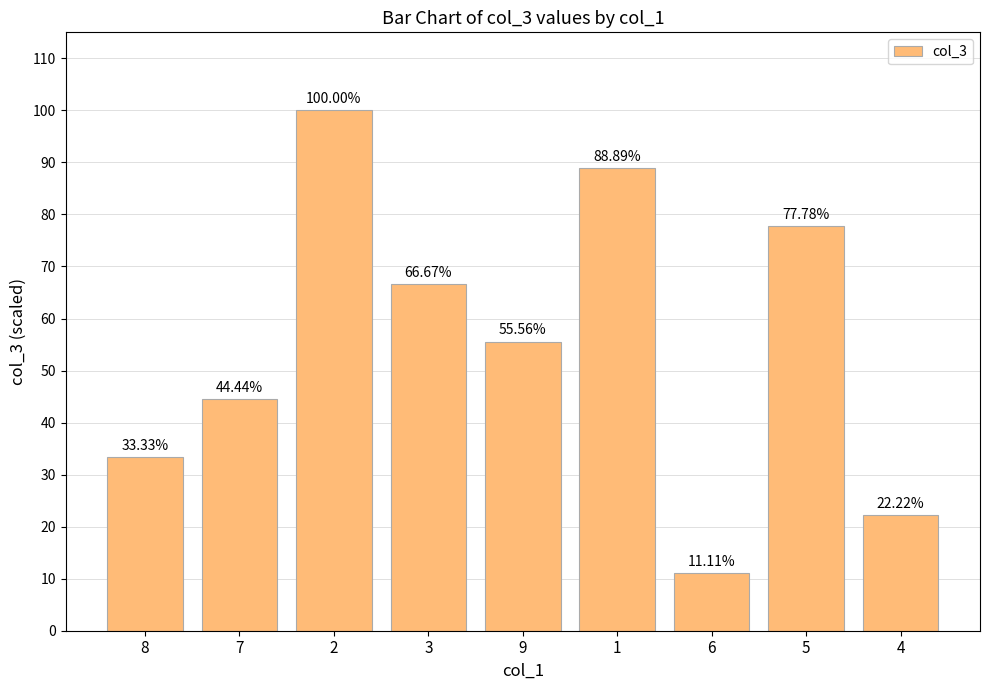

Which category has the highest value across all series?

2